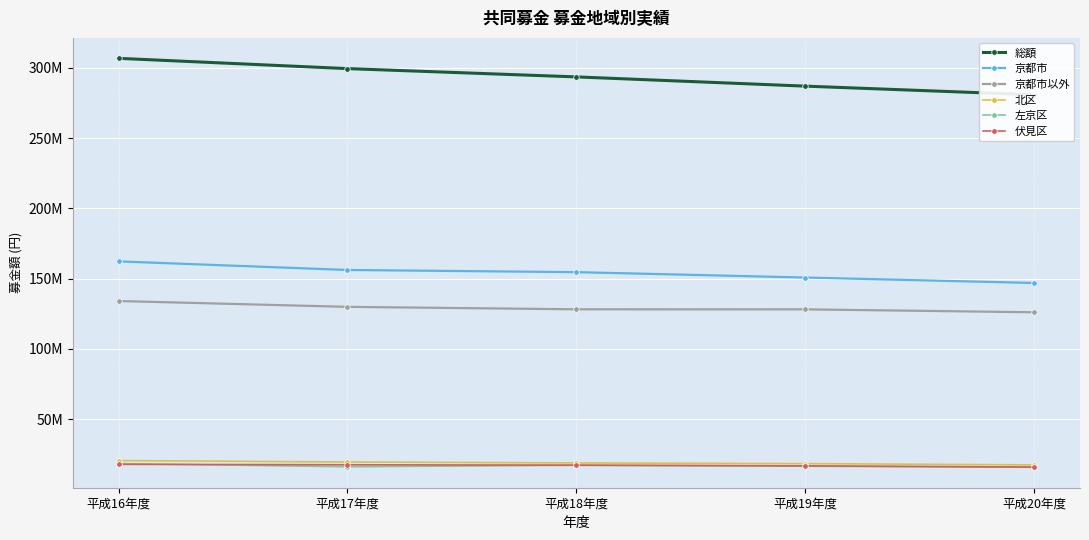

Reading left to right, what are all the values shown in this chart?

総額: 306733828	299424061	293521159	286953386	280810907
京都市: 162250915	156130003	154587456	150749848	146877106
京都市以外: 134039774	129891363	128143793	128107171	126030825
北区: 20509044	19497421	18824727	18331139	17437323
左京区: 18361570	16115374	17174179	16503656	15738851
伏見区: 17822283	17523242	17220679	16719902	15888172